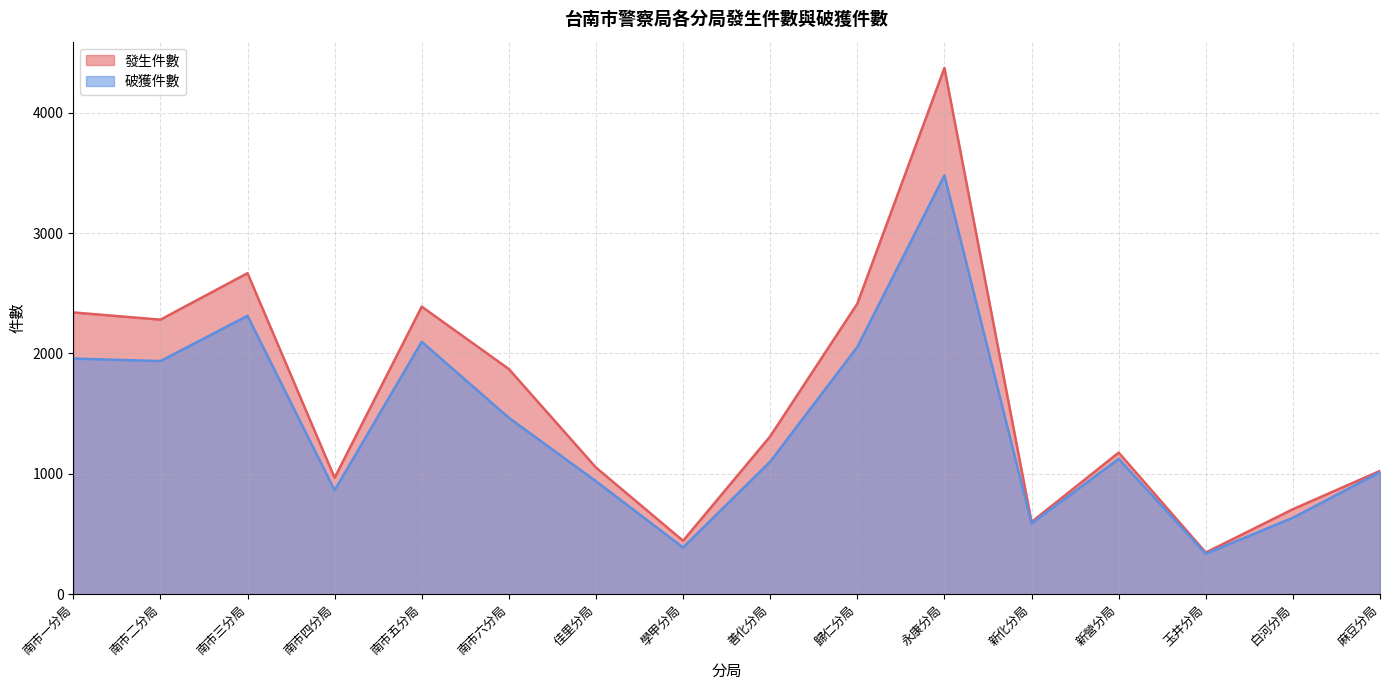

Where is the first local minimum for 發生件數?

南市二分局